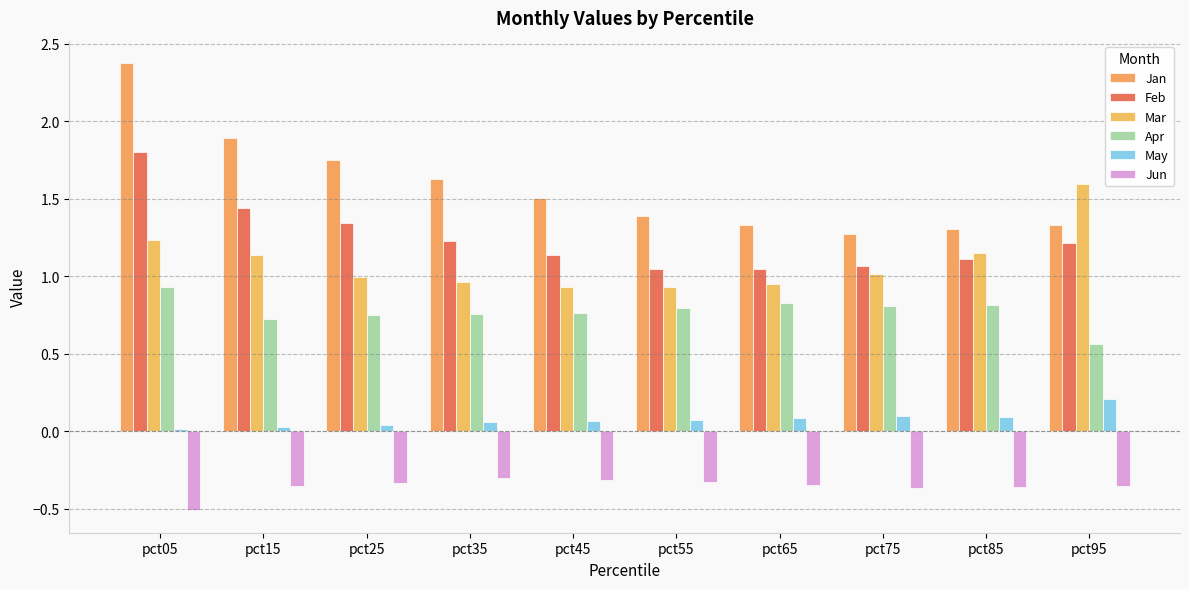

How many bars are there in total?

60